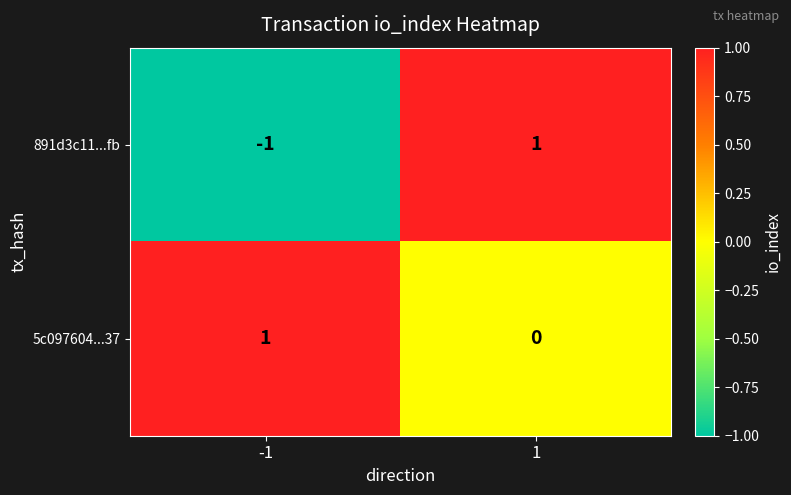

List the series in order of their overall mean, lowest first.

891d3c11...fb, 5c097604...37